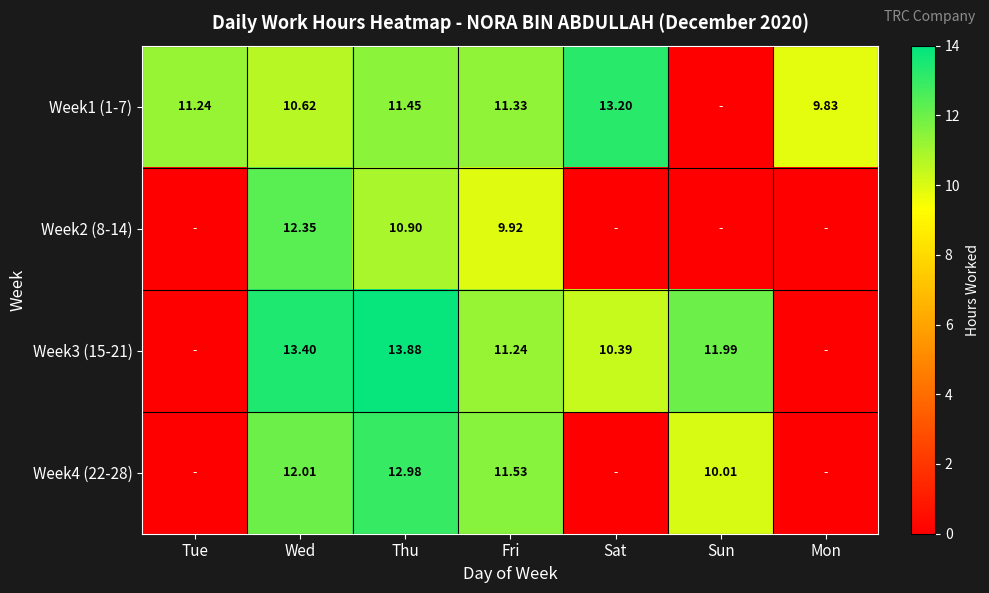

Is the value of Week4 (22-28) at Thu greater than the value of Week3 (15-21) at Sat?

Yes